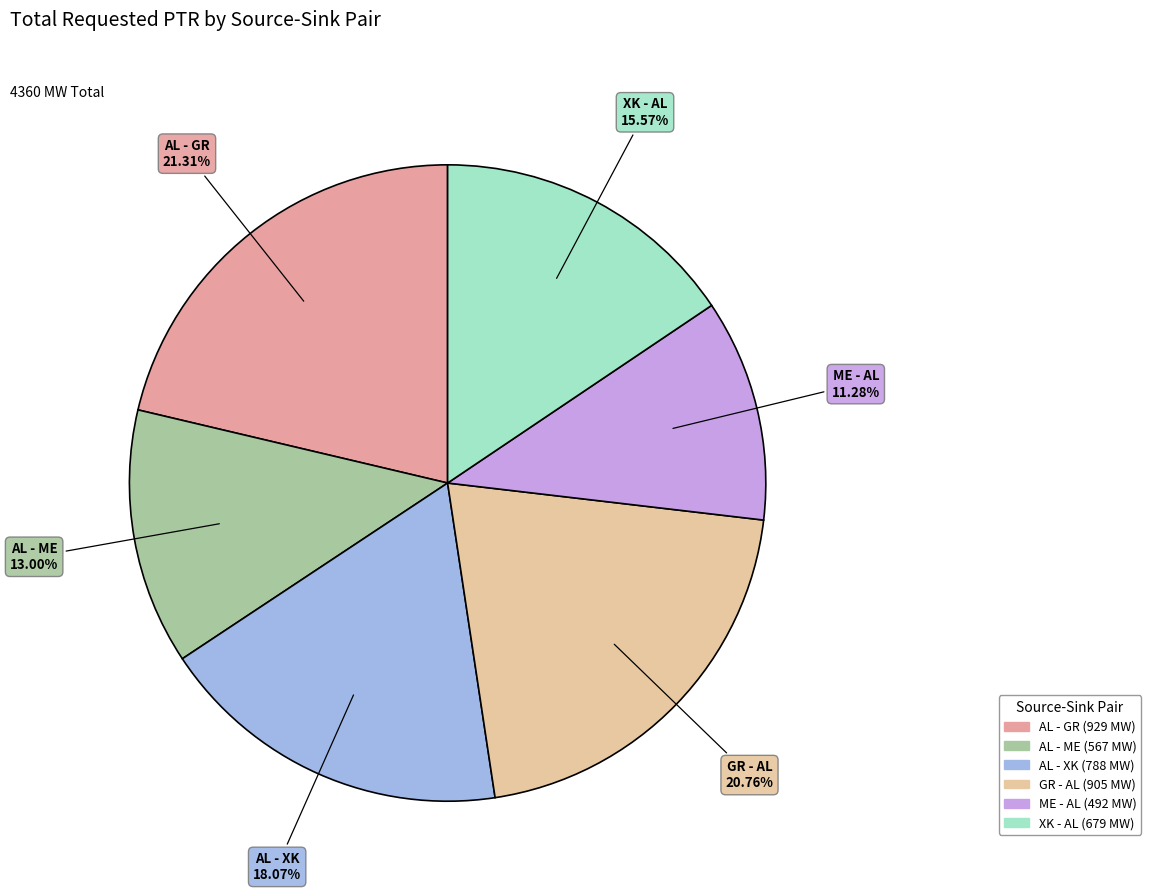

Which category has the biggest portion of the pie?

AL - GR